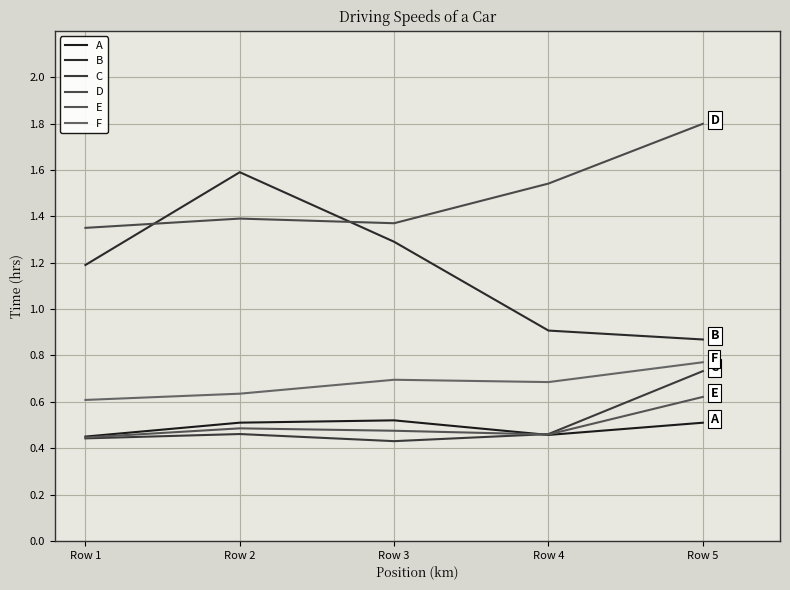

The value of B at Row 5 is 0.9. True or false?

True